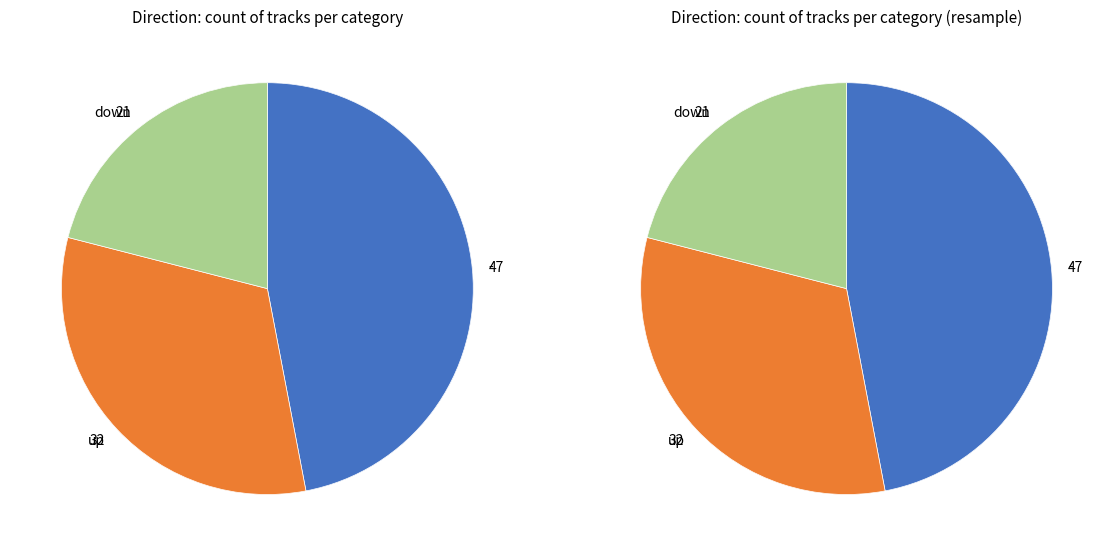

How much of the chart is everything except down?

79.0%